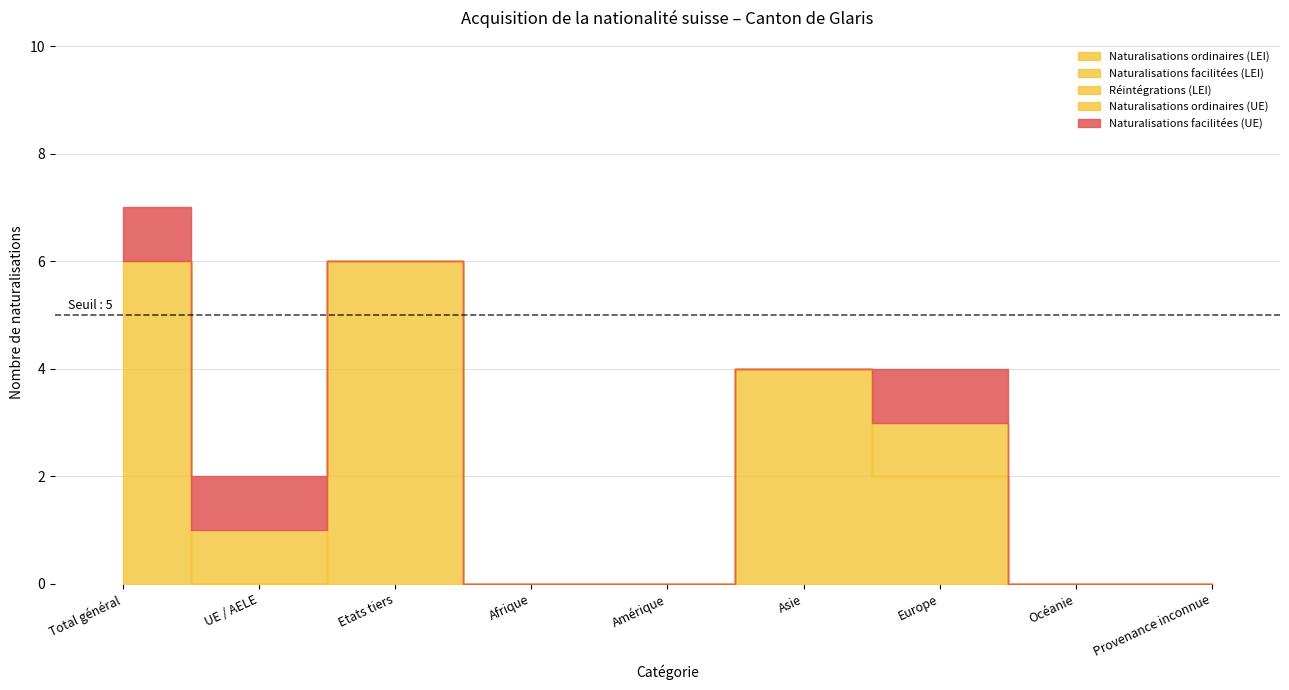

Reading left to right, list all the values displayed in this chart.

Naturalisations ordinaires (LEI): 6	0	6	0	0	4	2	0	0
Naturalisations facilitées (LEI): 0	0	0	0	0	0	0	0	0
Réintégrations (LEI): 0	0	0	0	0	0	0	0	0
Naturalisations ordinaires (UE): 0	1	0	0	0	0	1	0	0
Naturalisations facilitées (UE): 1	1	0	0	0	0	1	0	0